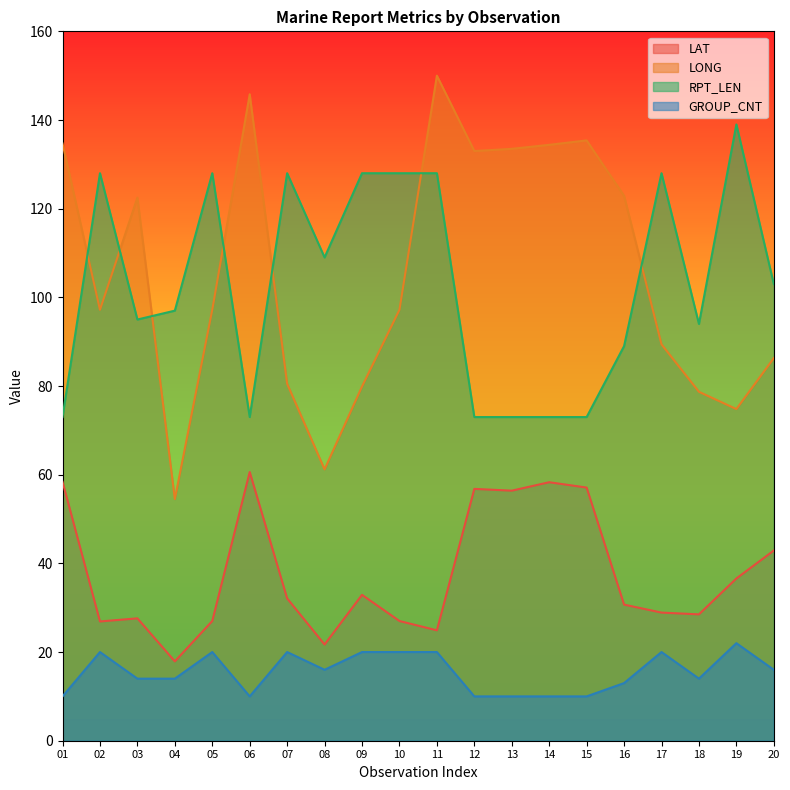

Rank the series at 03 from highest to lowest value.

LONG, RPT_LEN, LAT, GROUP_CNT